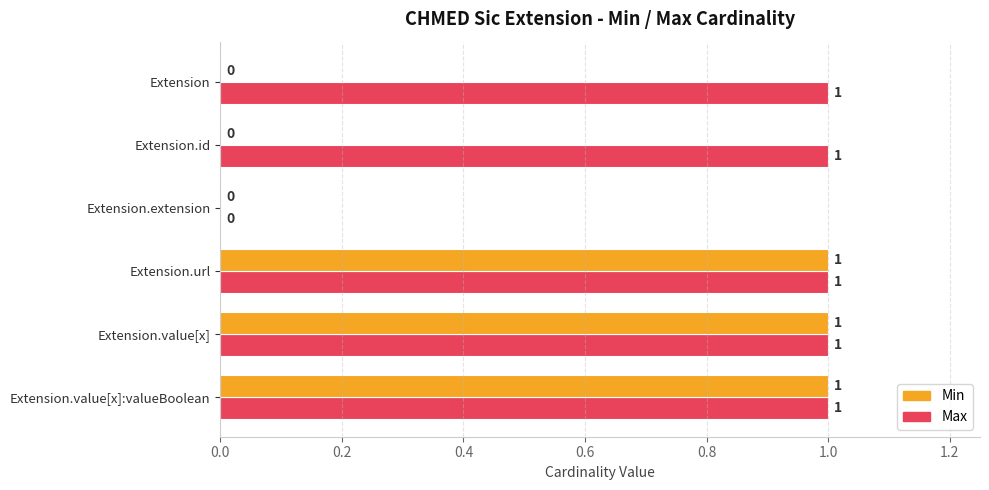

The value of Min at Extension.url is 1. True or false?

True